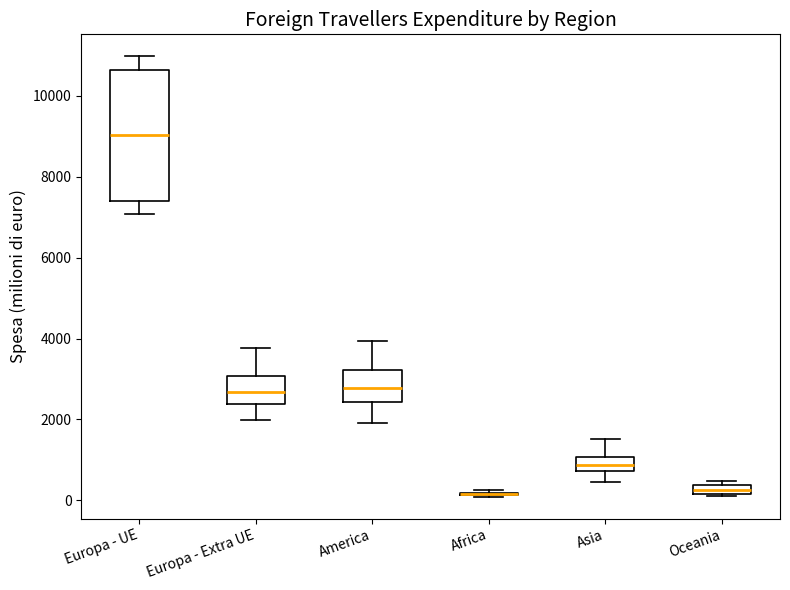

Which box is the tallest, from its lower edge to its upper edge?

Europa - UE